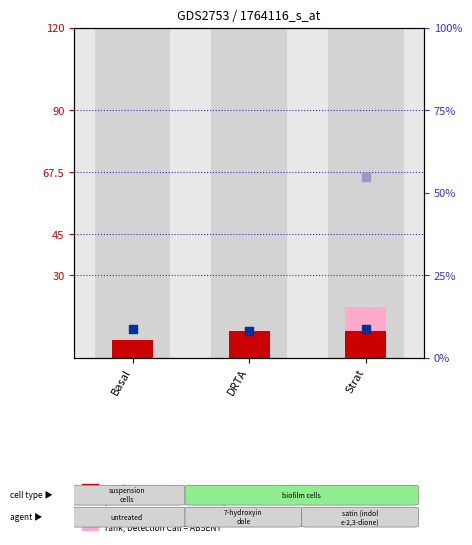

What is the total value across all series at Strat?

20.3